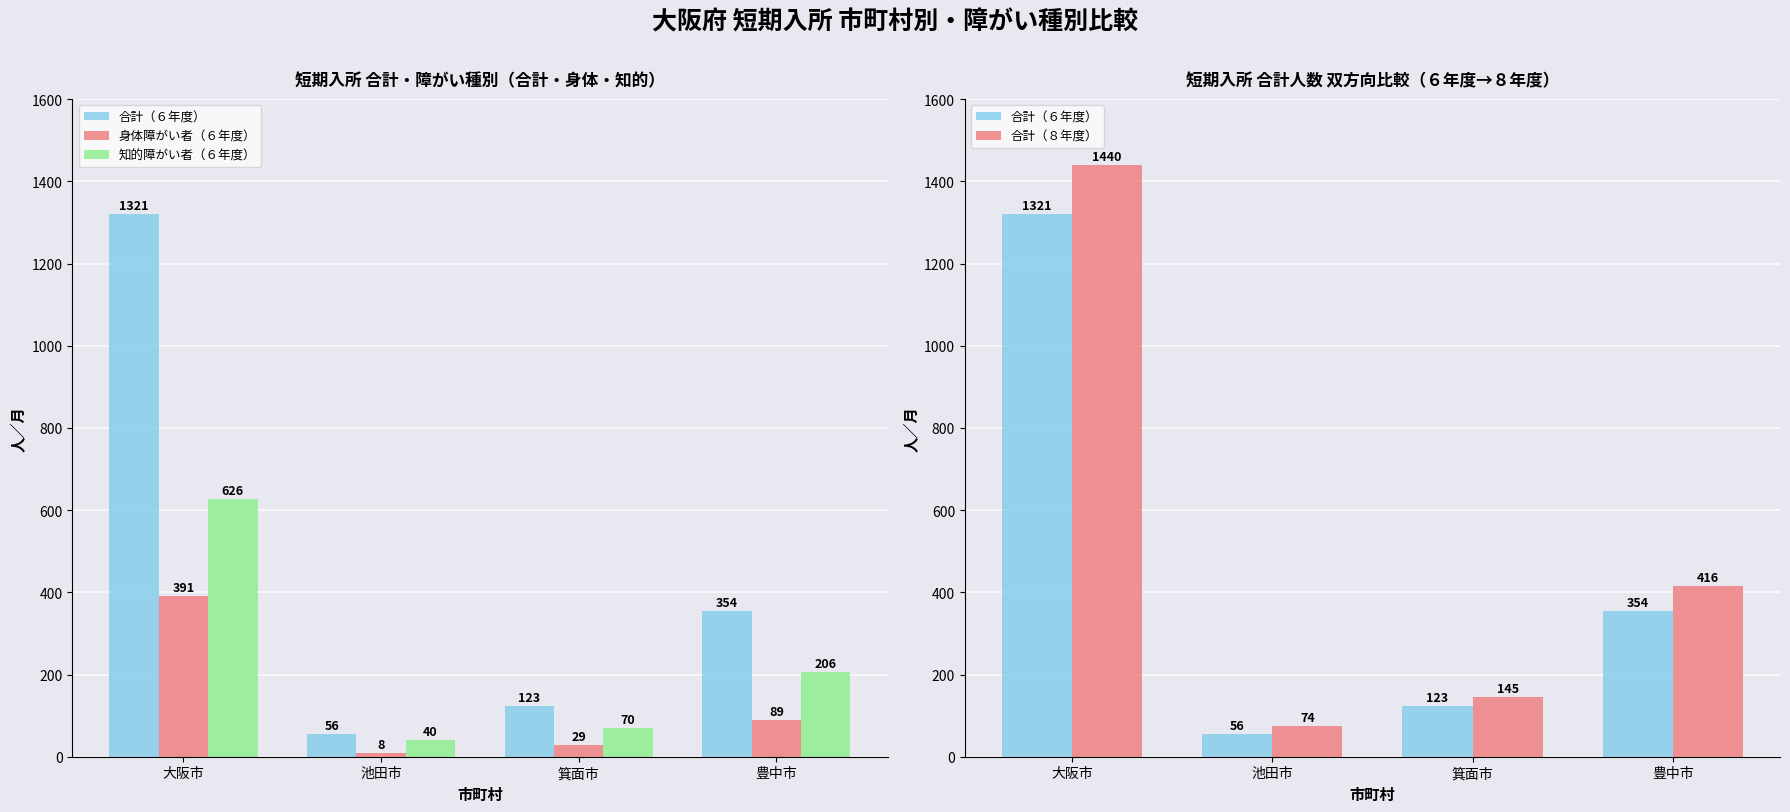

What is the sum of the 合計（８年度） values at 大阪市 and 豊中市?

1856